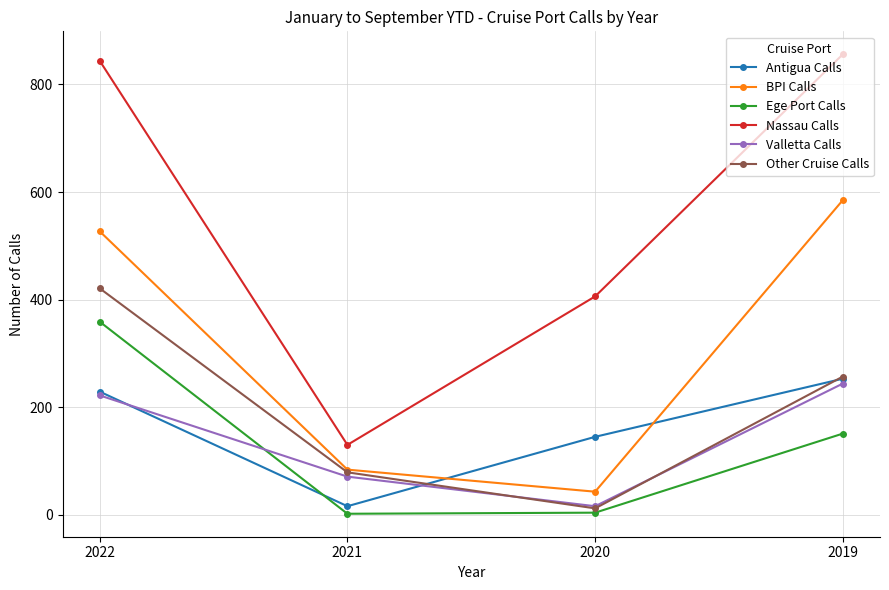

How many interior local valleys does the BPI Calls series have?

1